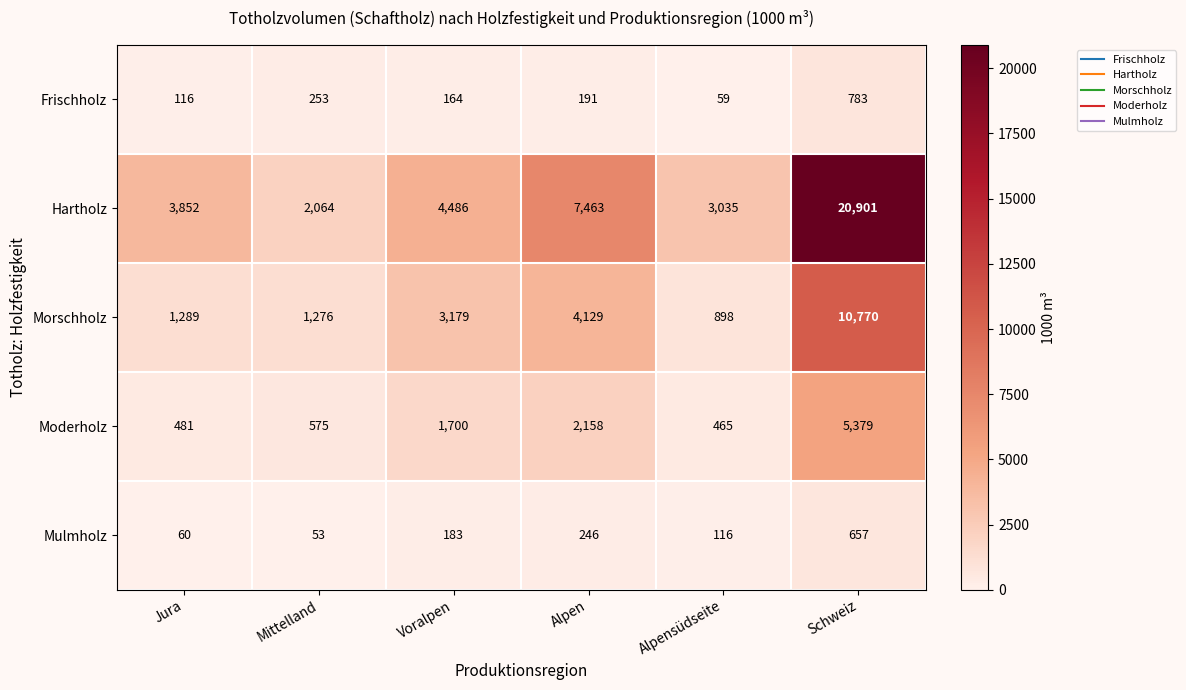

What is the average value of the Frischholz series?

261